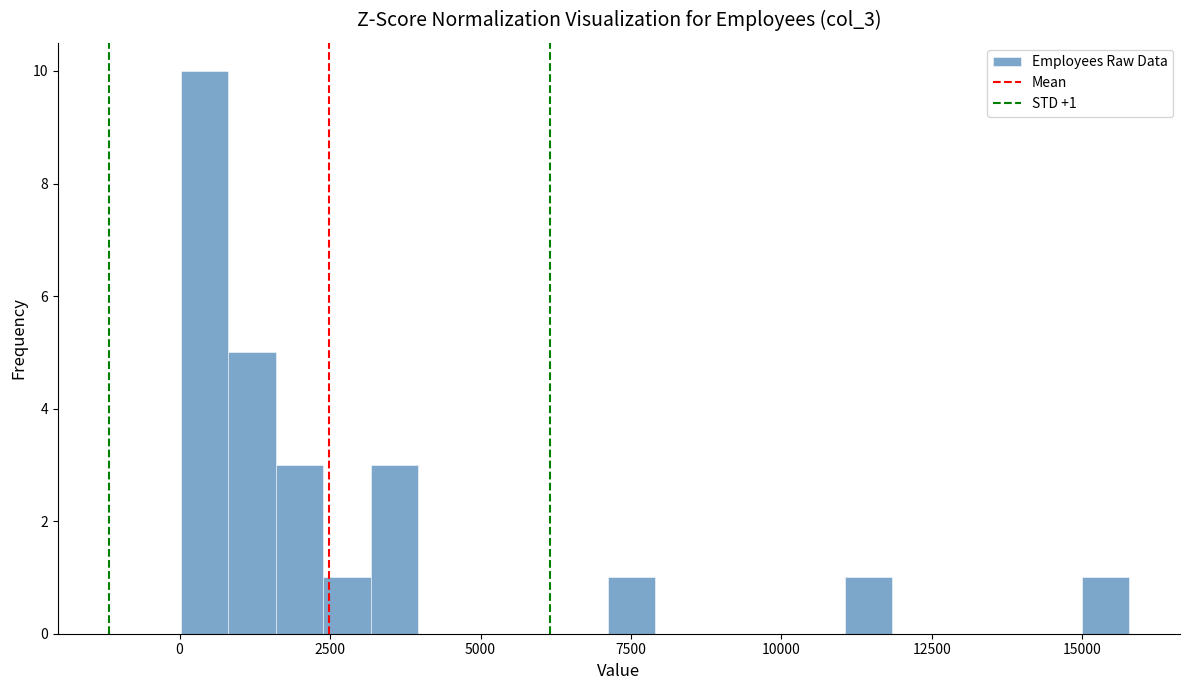

Around what value on the x-axis is the tallest bar? Give the approximate position of its centre, as read against the axis.

500